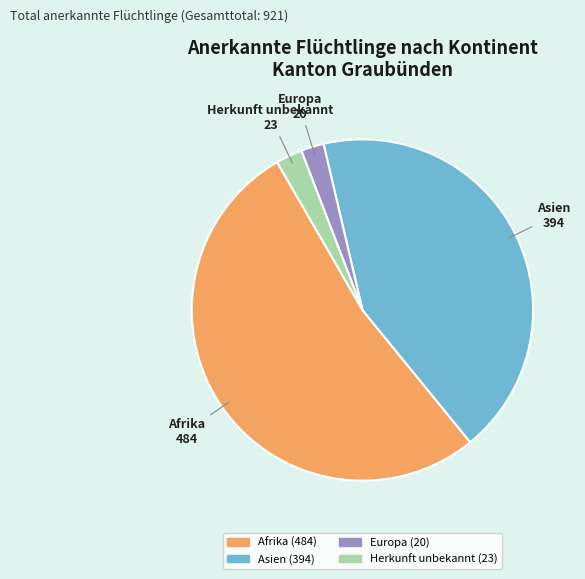

How many segments does this pie chart have?

4